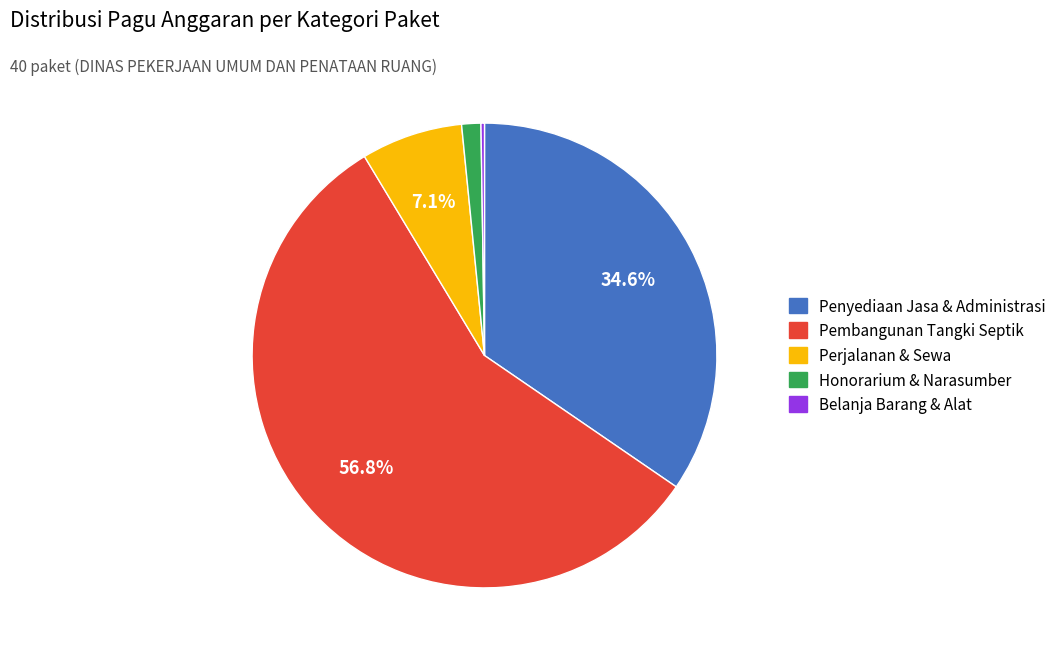

Is there any slice that represents more than half of the pie?

Yes